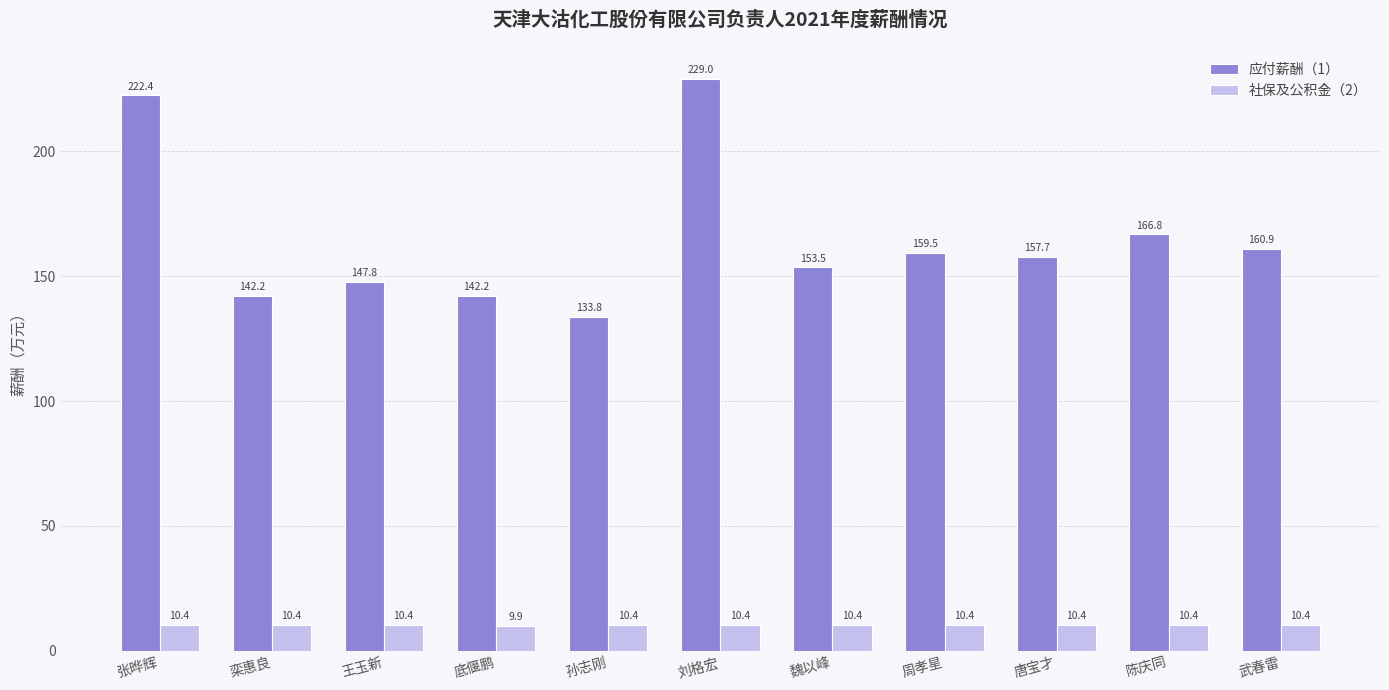

List the series in order of their peak value, lowest first.

社保及公积金（2）, 应付薪酬（1）